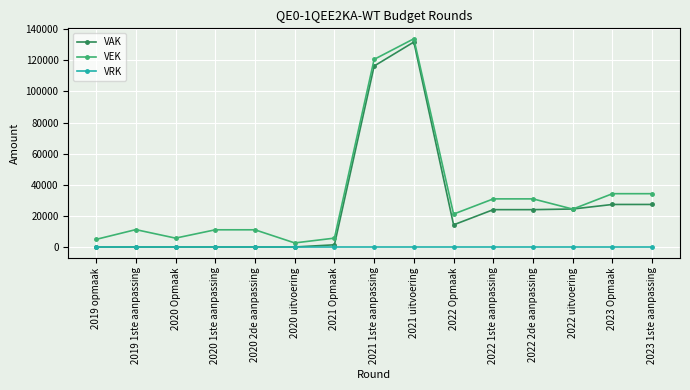

Which category has the highest value in the VAK series?

2021 uitvoering